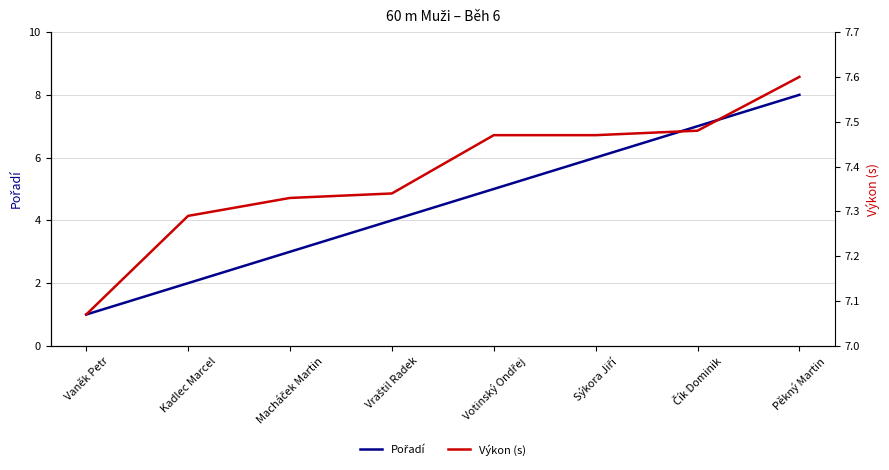

What is the average value of the Výkon (s) series?

7.4